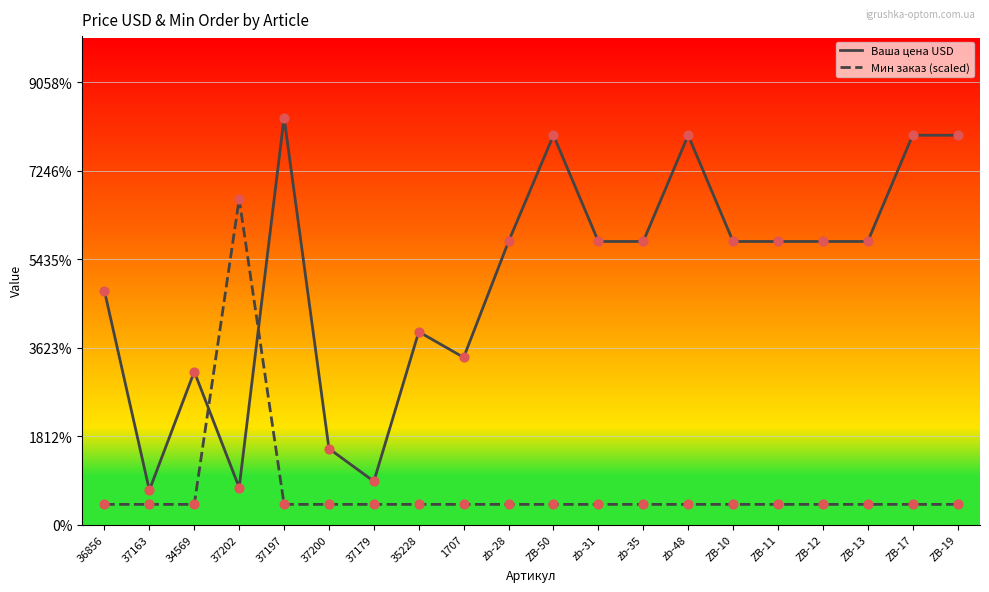

Is this an area chart (filled region under the line)?

Yes